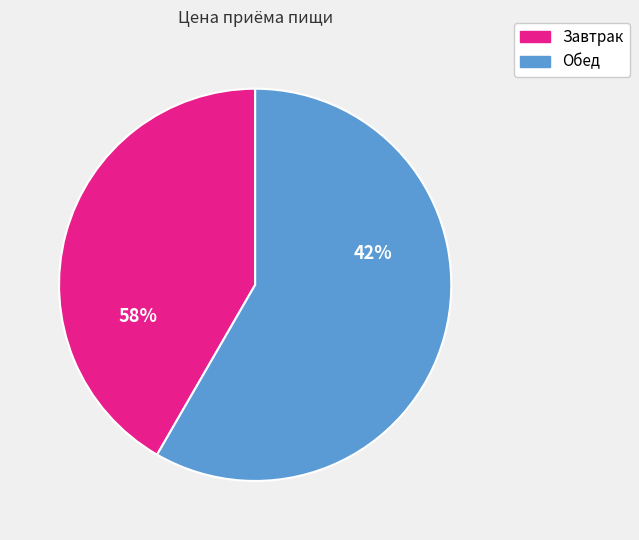

How many segments does this pie chart have?

2